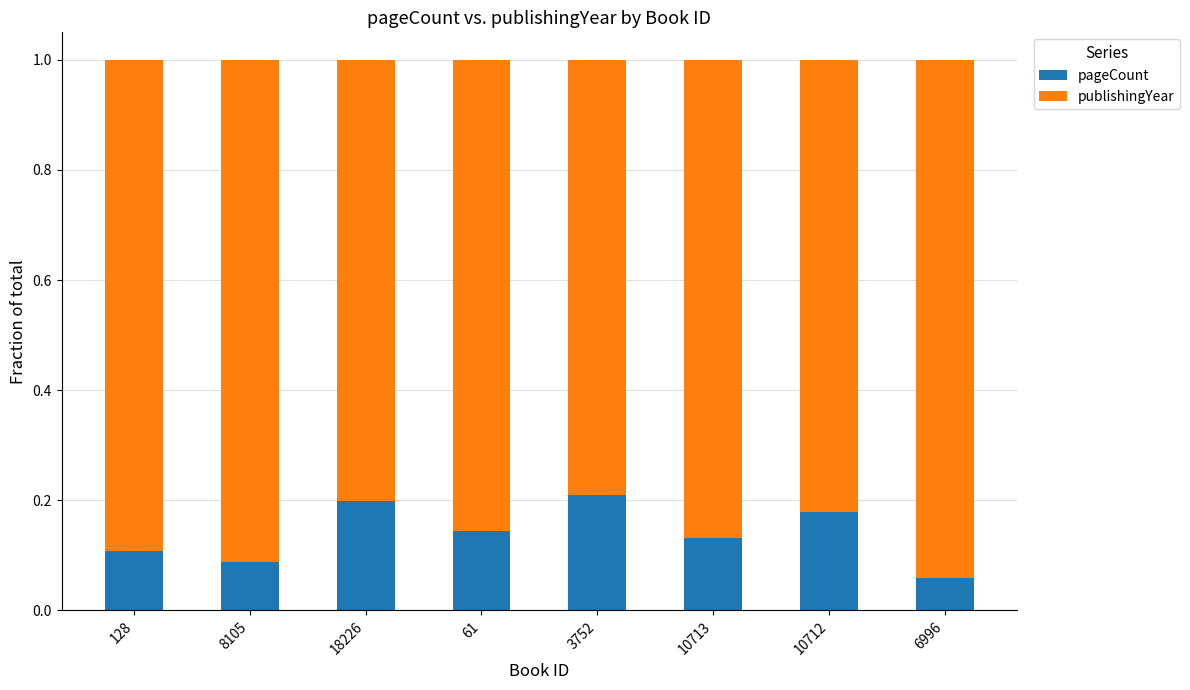

Count the number of categories in the chart.

8